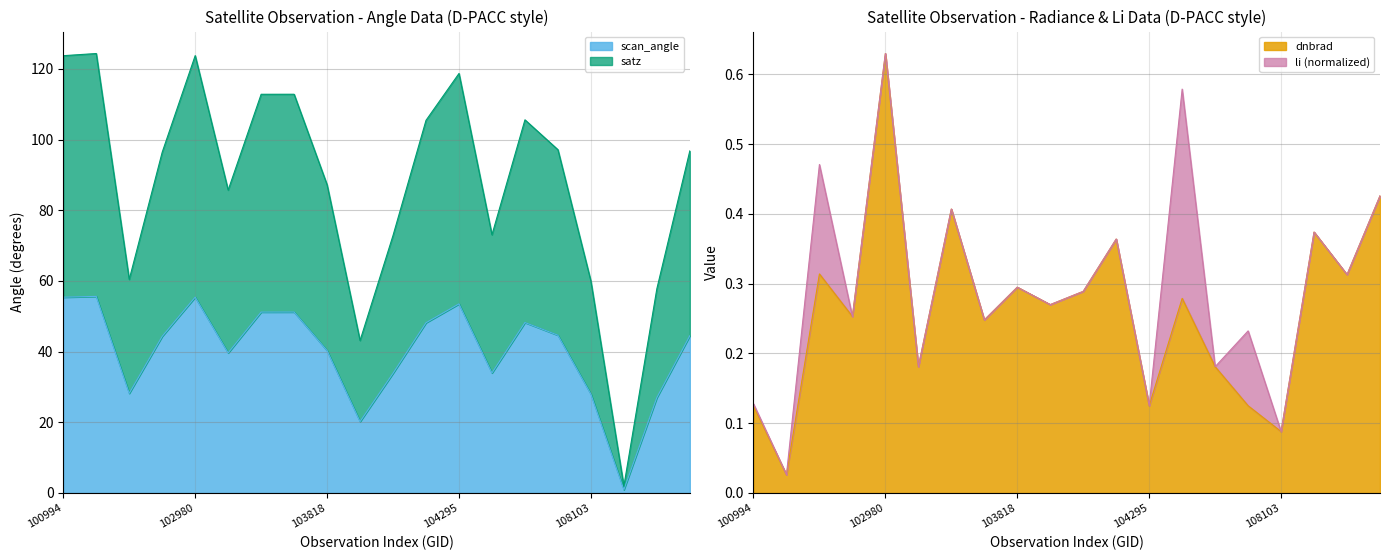

Where does the scan_angle series first go above 44?

100994